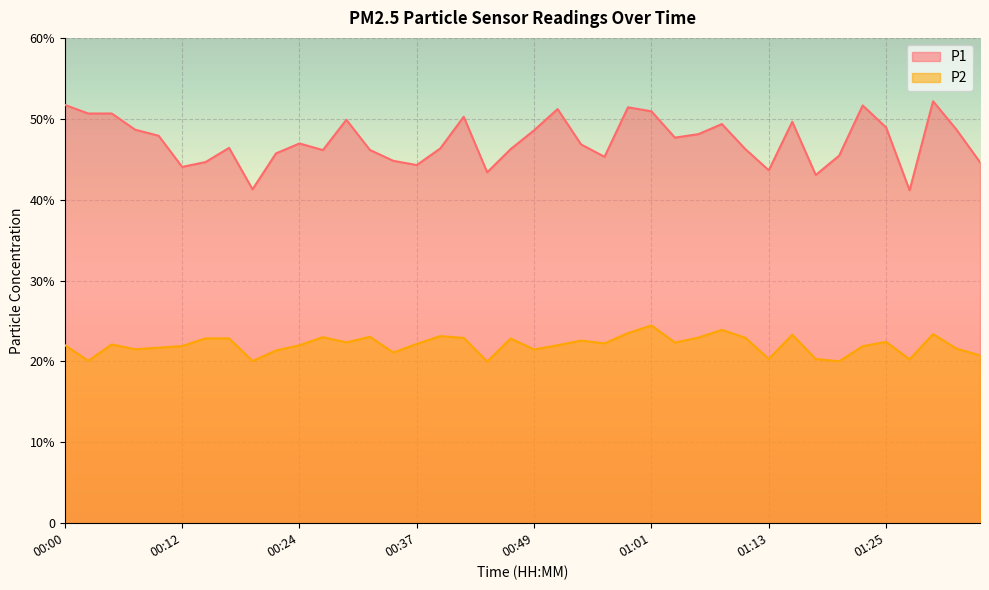

What are all the series names shown in the legend?

P1, P2